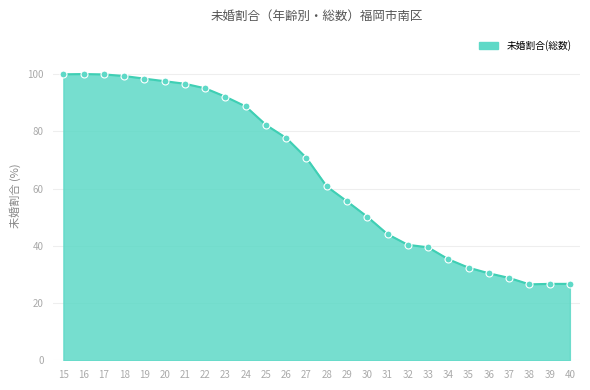

What is the change in value from 28 to 39?

-34.0